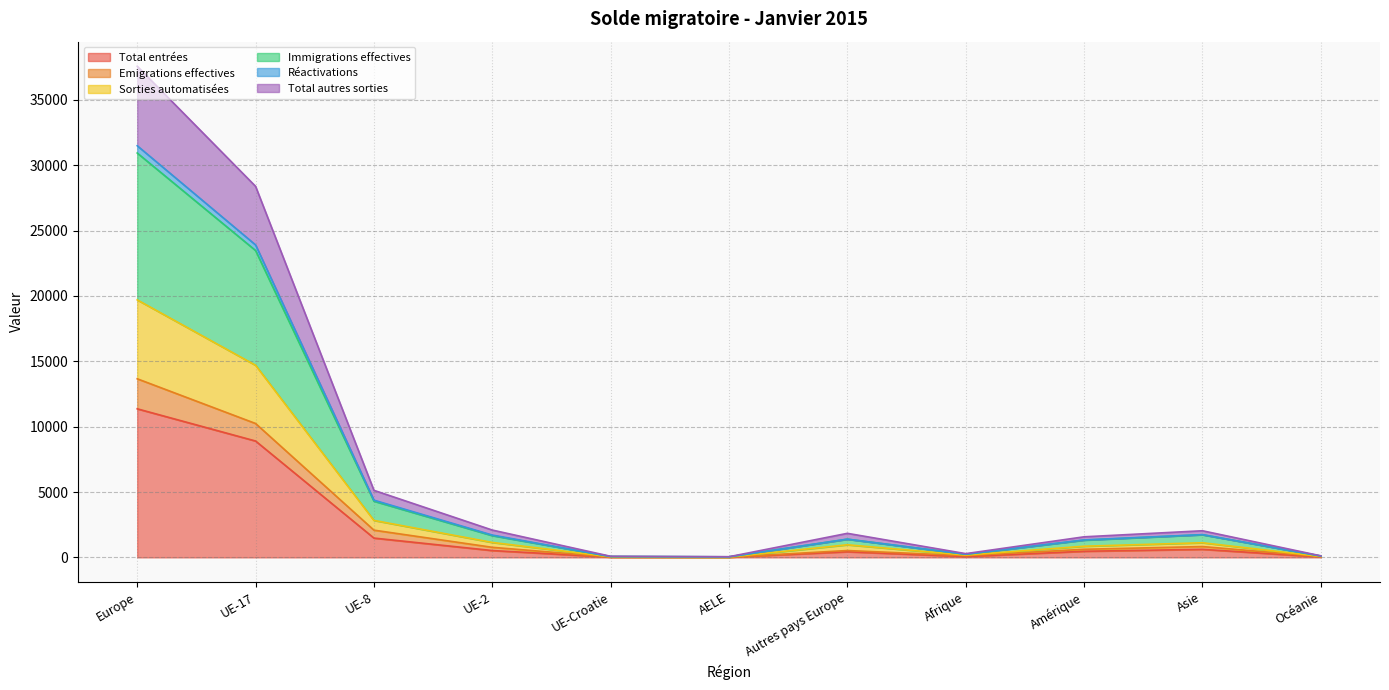

What are all the series names shown in the legend?

Total entrées, Emigrations effectives, Sorties automatisées, Immigrations effectives, Réactivations, Total autres sorties